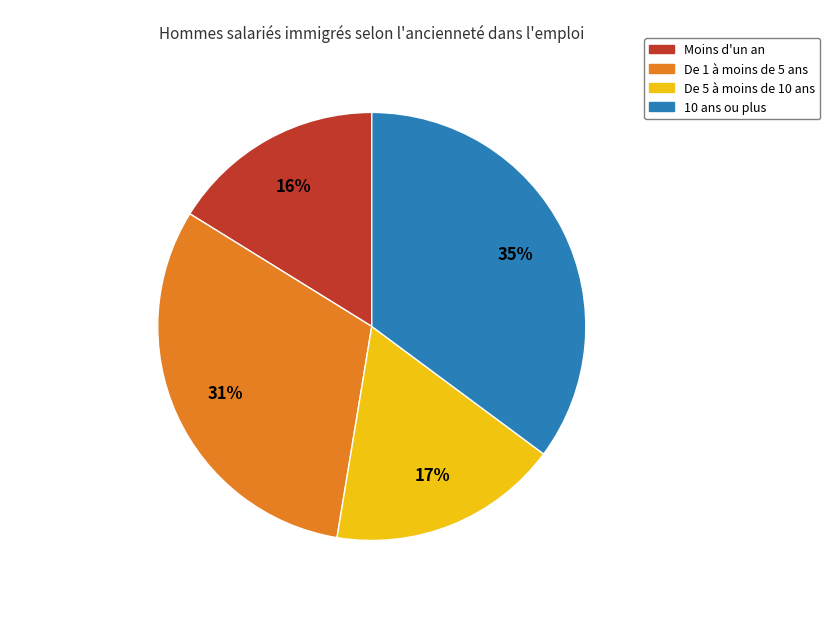

Does De 1 à moins de 5 ans account for over 50% of the chart?

No